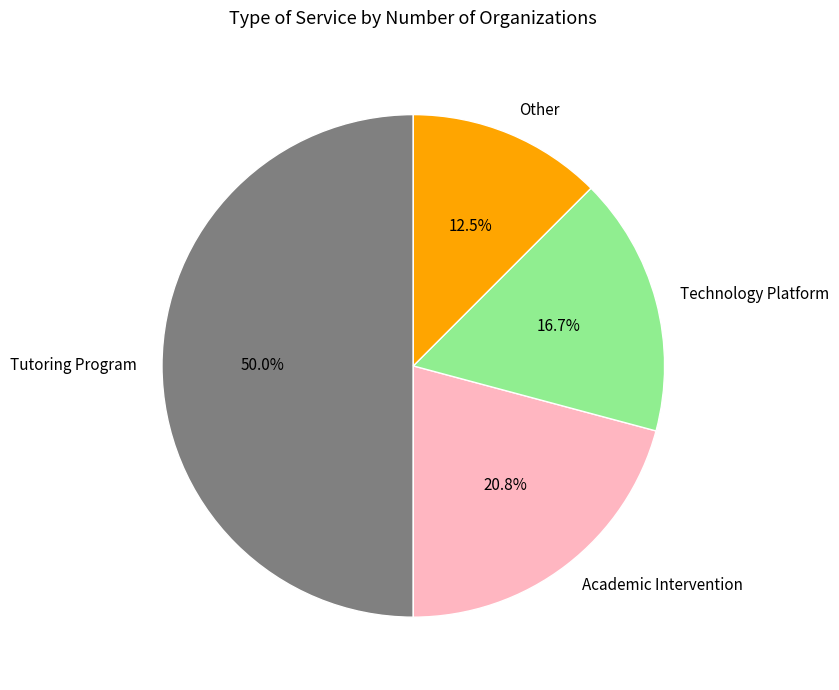

Is it true that Tutoring Program is 62% of the pie?

False